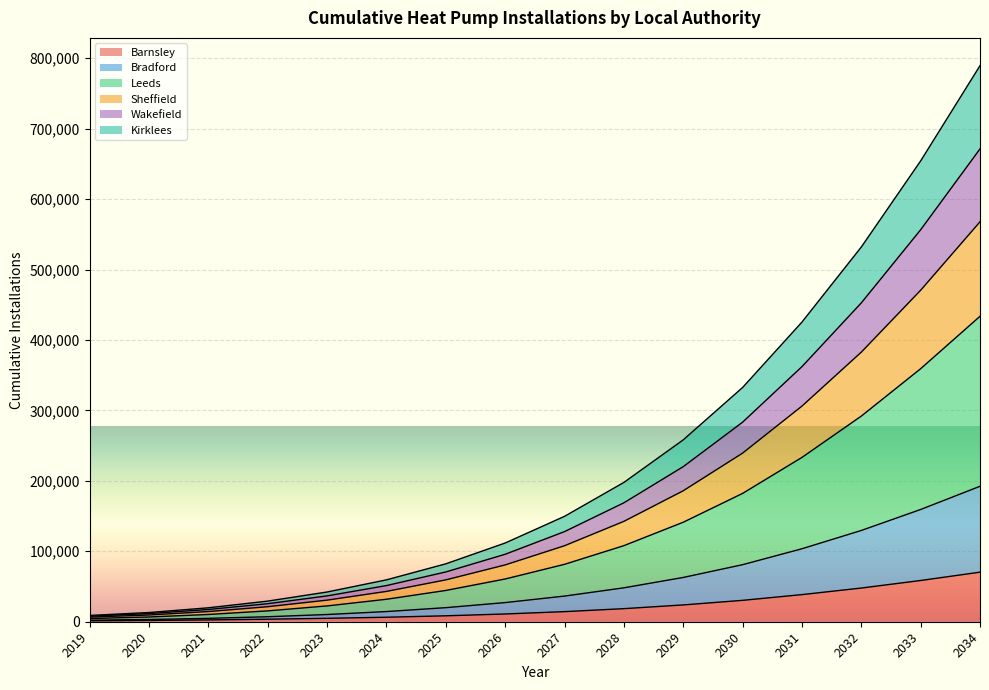

What are all the series names shown in the legend?

Barnsley, Bradford, Leeds, Sheffield, Wakefield, Kirklees